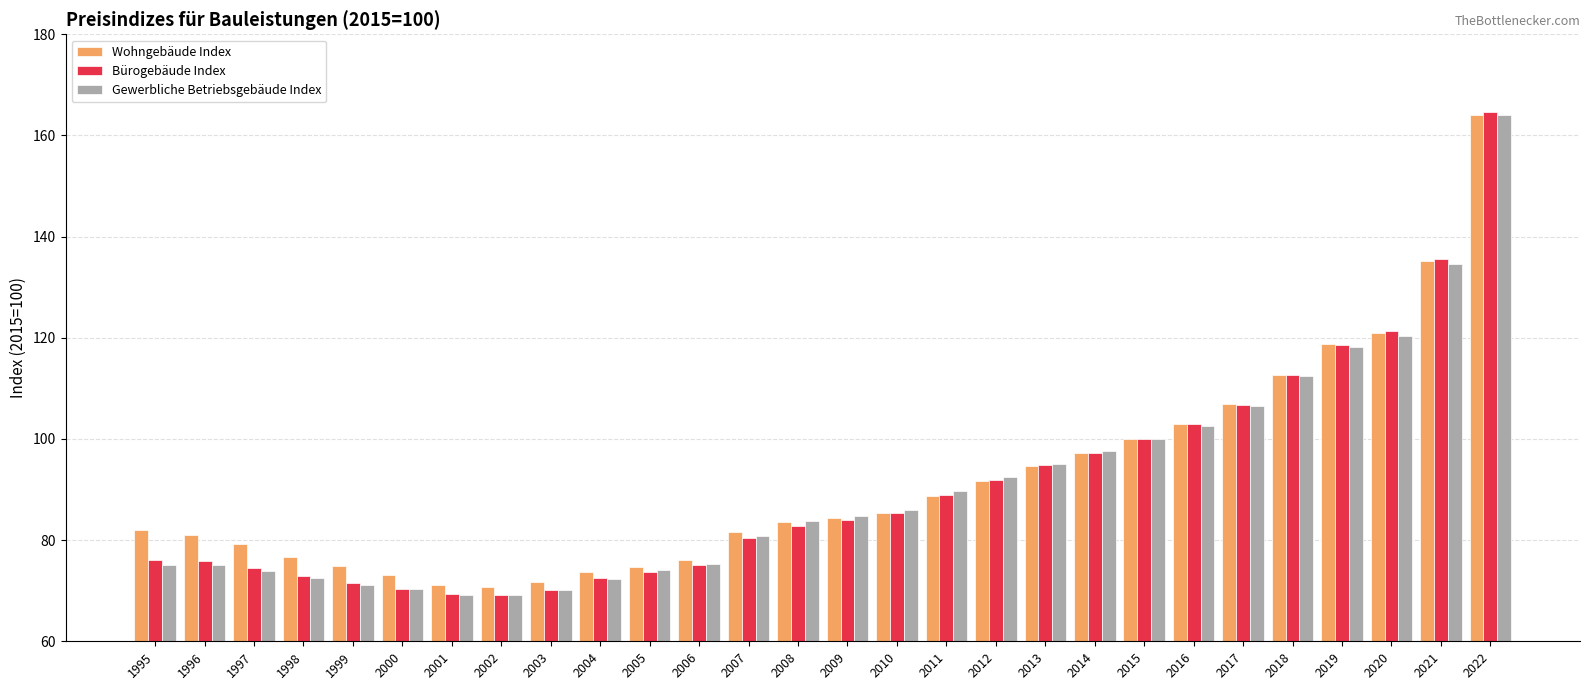

What is the sum of the Wohngebäude Index values at 2013 and 2003?

166.4